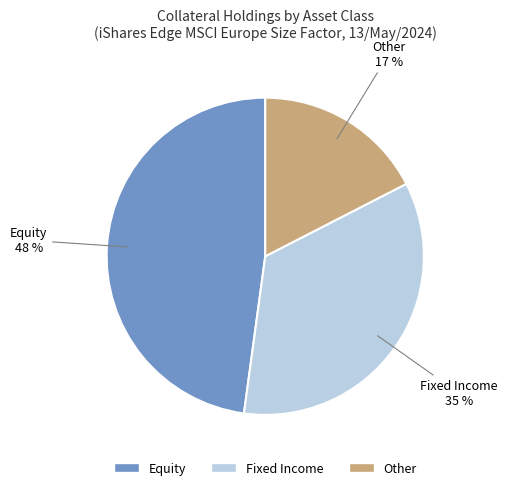

Does any single category account for the majority?

No